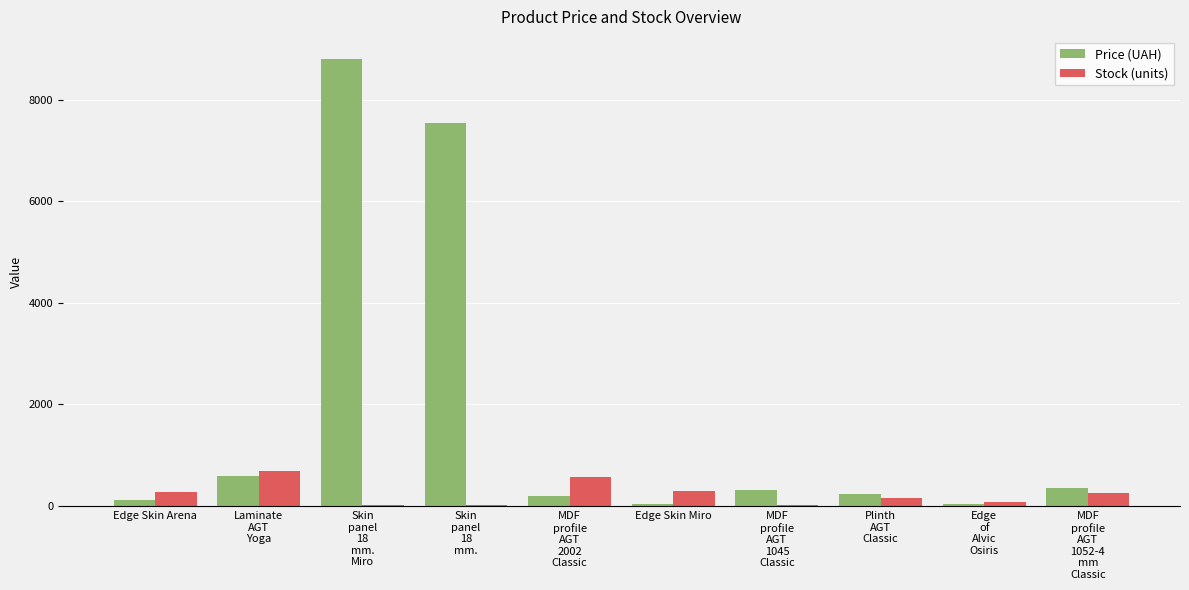

How many data points in Stock (units) are above 248?

5